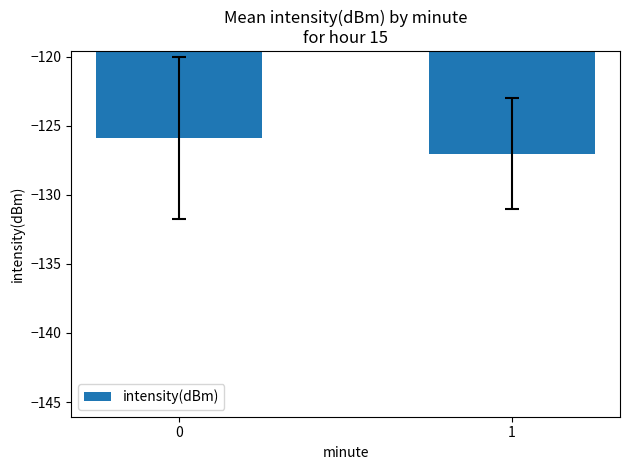

List the labels in order of value, largest first.

0, 1